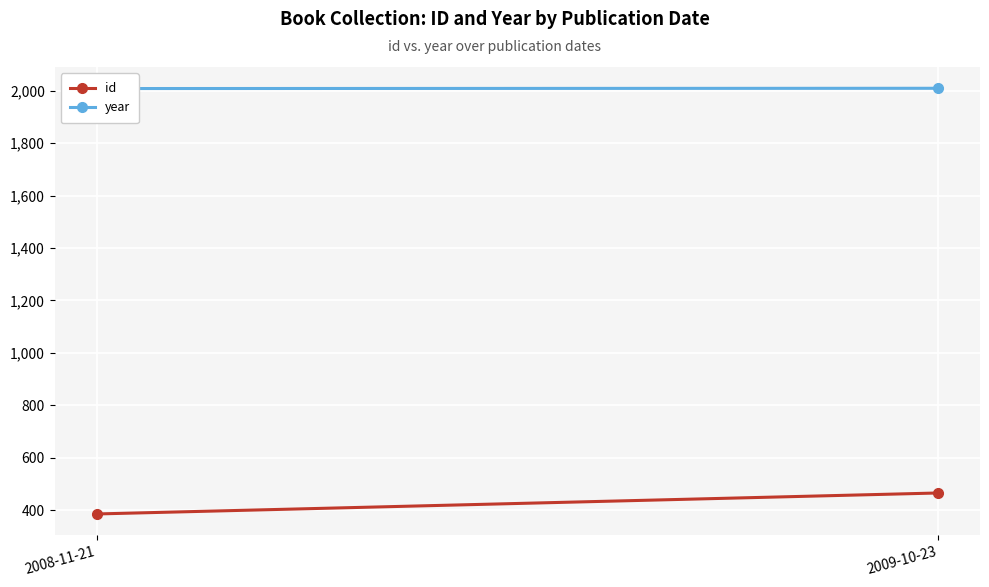

Reading left to right, what are all the values shown in this chart?

id: 386	466
year: 2008	2009